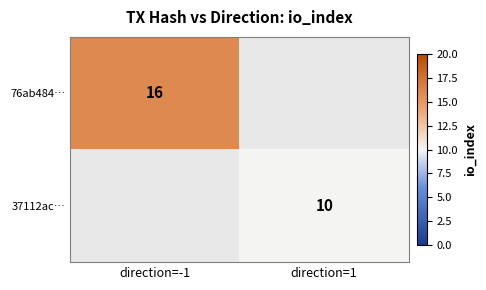

The value of 37112ac… at direction=1 is 10. True or false?

True